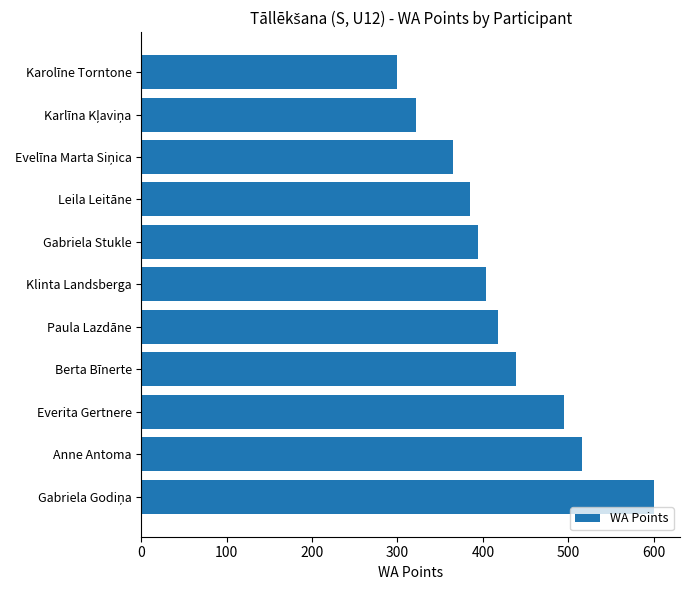

Are the bars grouped side by side (vs. stacked)?

No